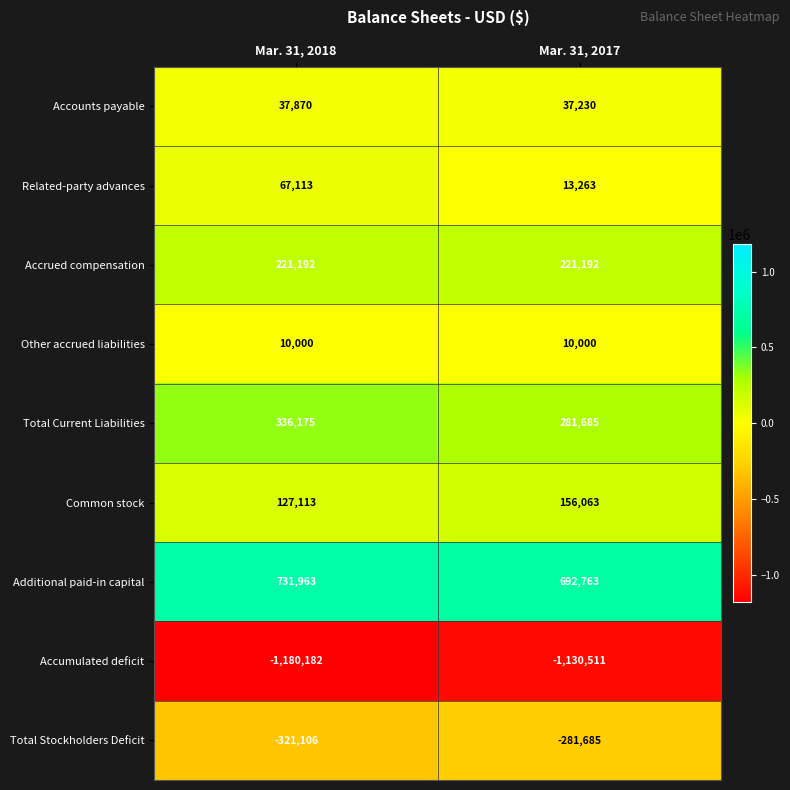

Between Mar. 31, 2018 and Mar. 31, 2017, which series saw the biggest shift?

Total Current Liabilities